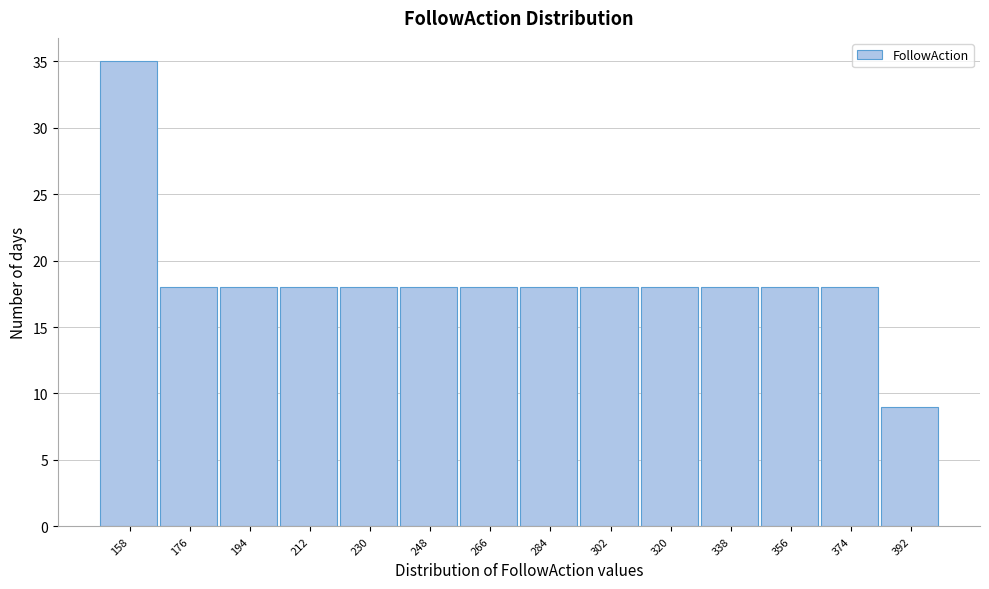

Reading left to right, transcribe all the data shown in this chart.

158=35	176=18	194=18	212=18	230=18	248=18	266=18	284=18	302=18	320=18	338=18	356=18	374=18	392=9